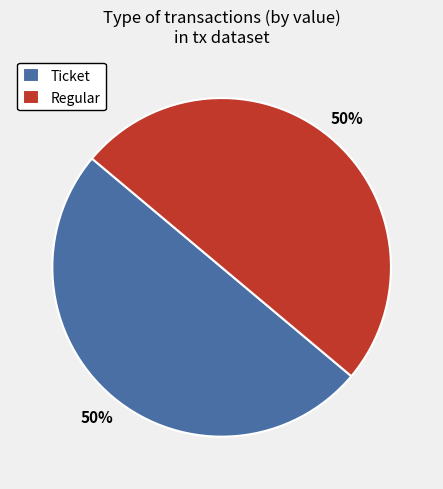

To the nearest percent, what is the combined percentage of Ticket and Regular?

100%